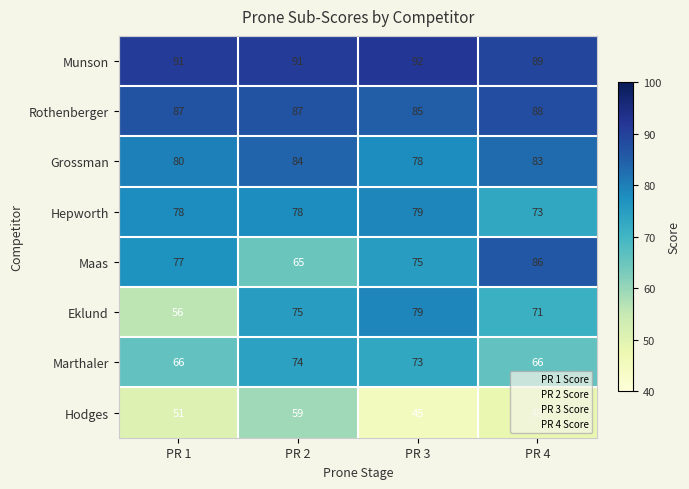

Where is Marthaler nearest to the value 70?

PR 3